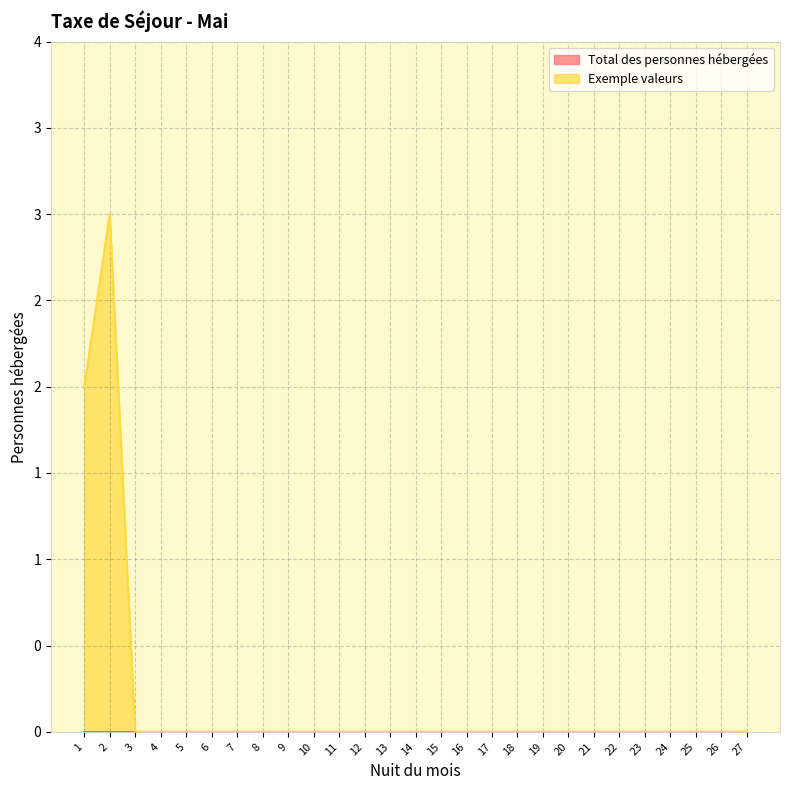

Reading left to right, what are all the values shown in this chart?

1=2	2=3	3=0	4=0	5=0	6=0	7=0	8=0	9=0	10=0	11=0	12=0	13=0	14=0	15=0	16=0	17=0	18=0	19=0	20=0	21=0	22=0	23=0	24=0	25=0	26=0	27=0